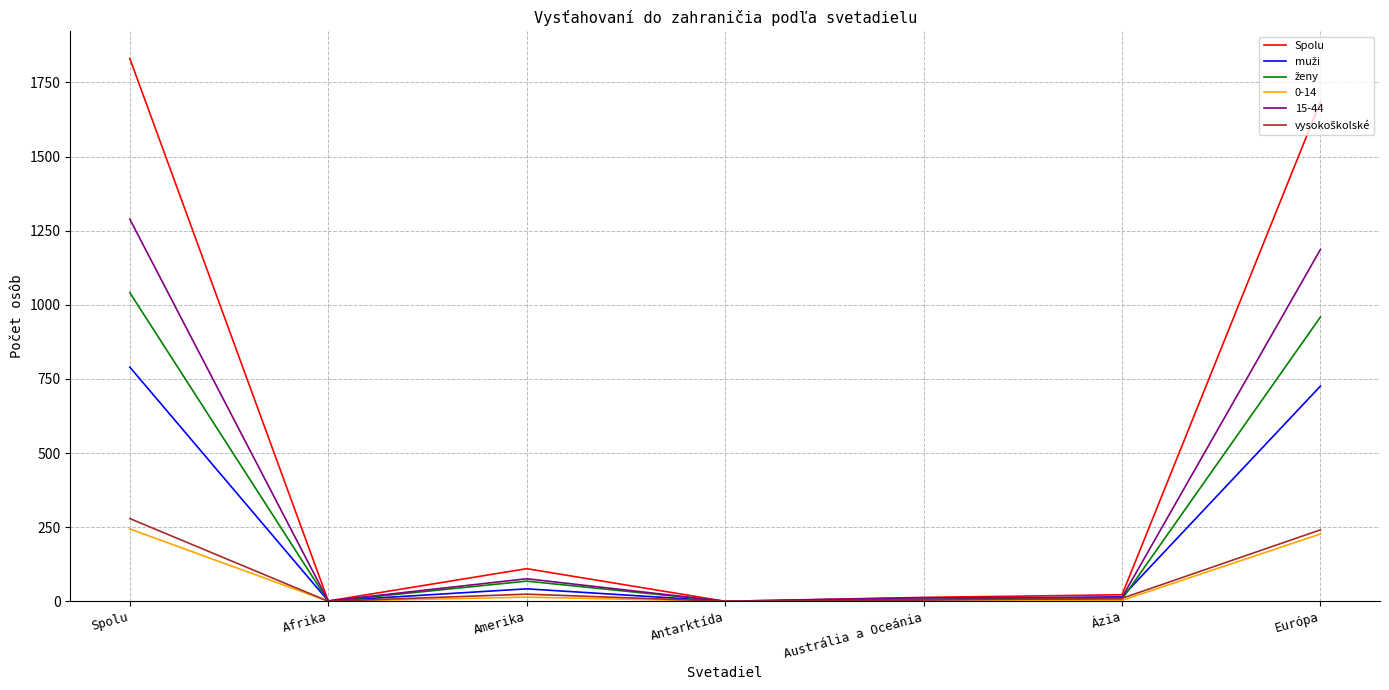

What is the average value of the Spolu series?

523